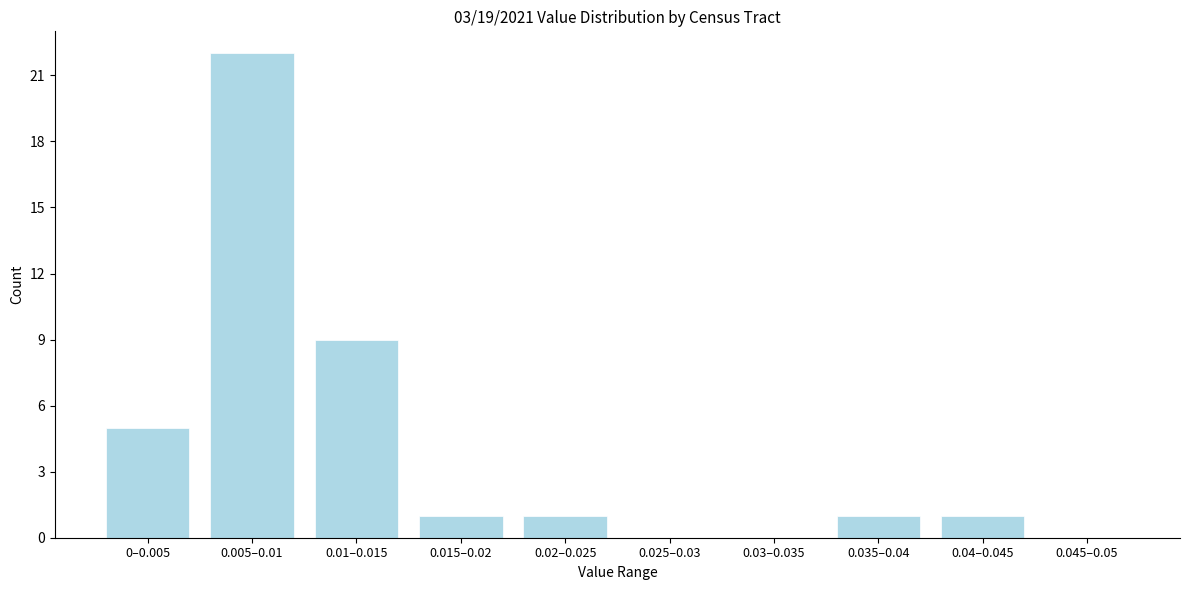

Reading right to left, list all the values displayed in this chart.

0.045–0.05=0	0.04–0.045=1	0.035–0.04=1	0.03–0.035=0	0.025–0.03=0	0.02–0.025=1	0.015–0.02=1	0.01–0.015=9	0.005–0.01=22	0–0.005=5